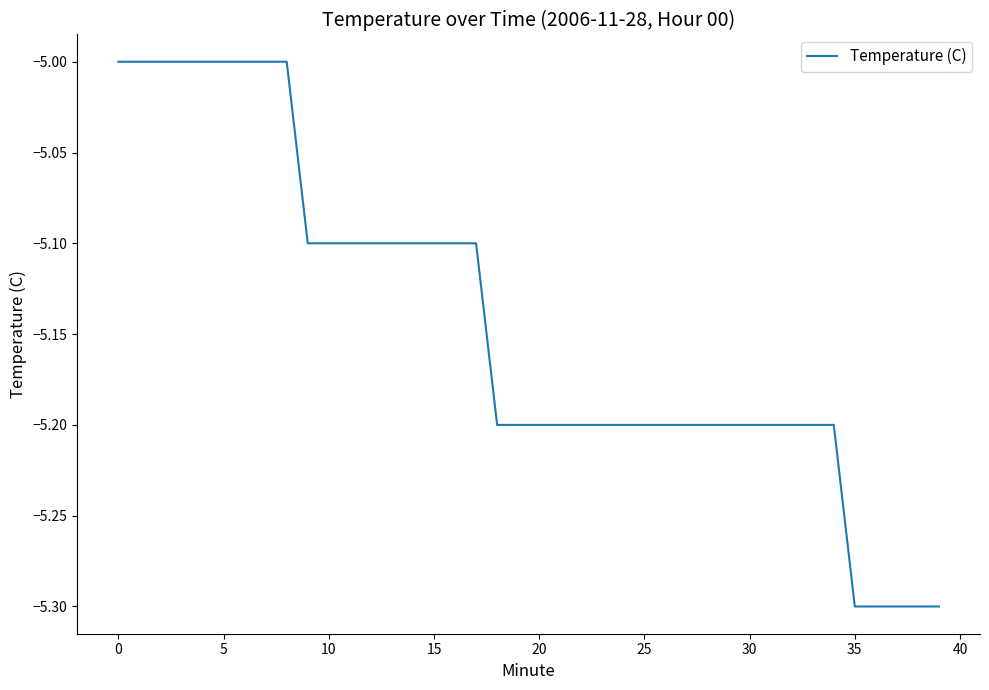

How many lines are shown in the chart?

1